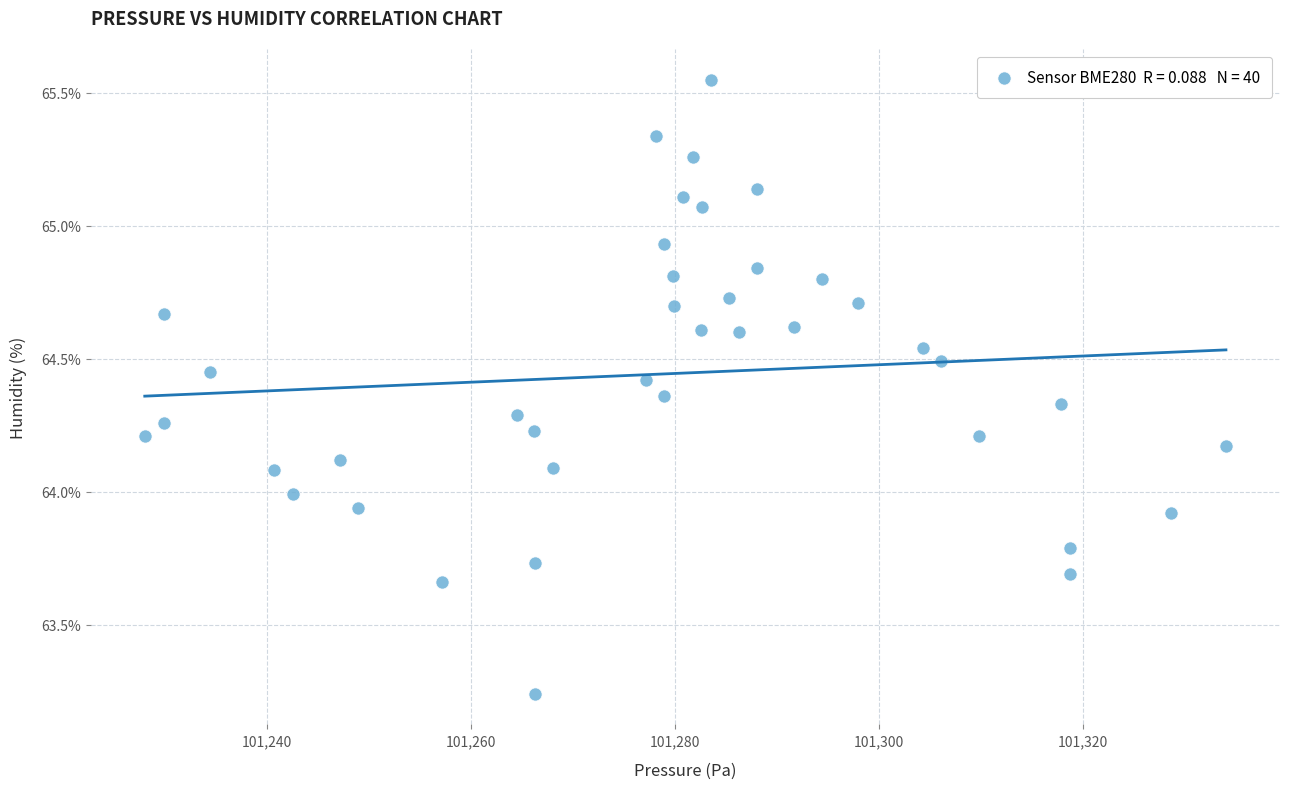

What is the range of X values (max minus min)?

105.9